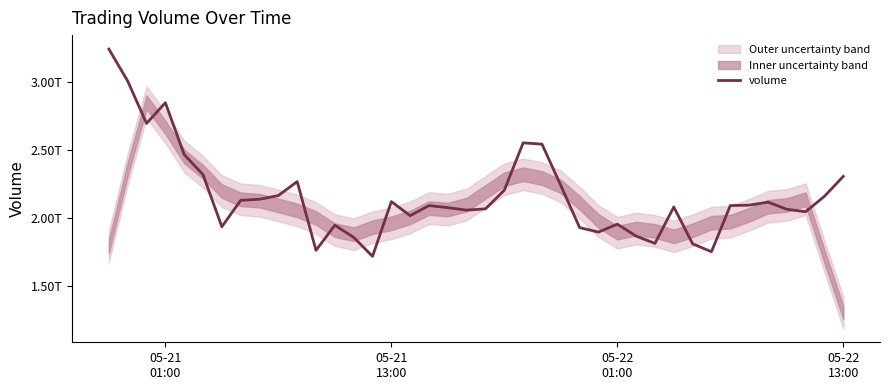

How many lines are shown in the chart?

1